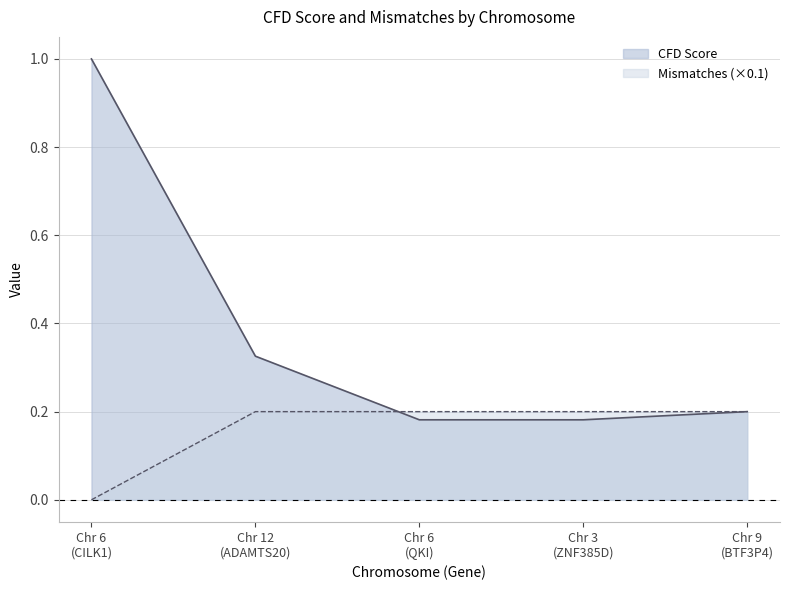

Which series has the widest spread of values?

CFD Score